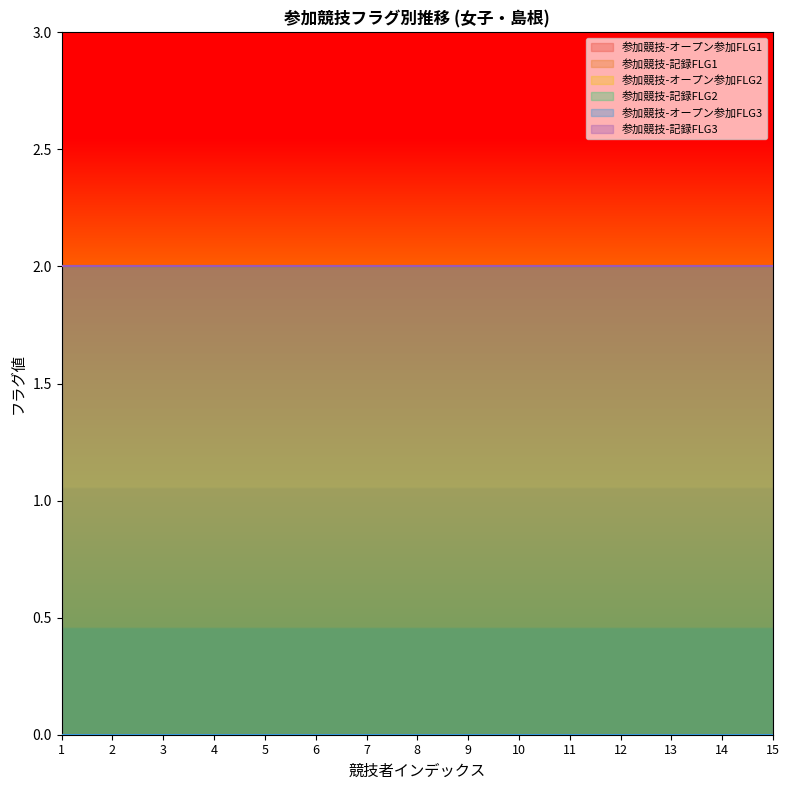

True or false: 参加競技-記録FLG1 and 参加競技-記録FLG3 intersect in this chart.

False